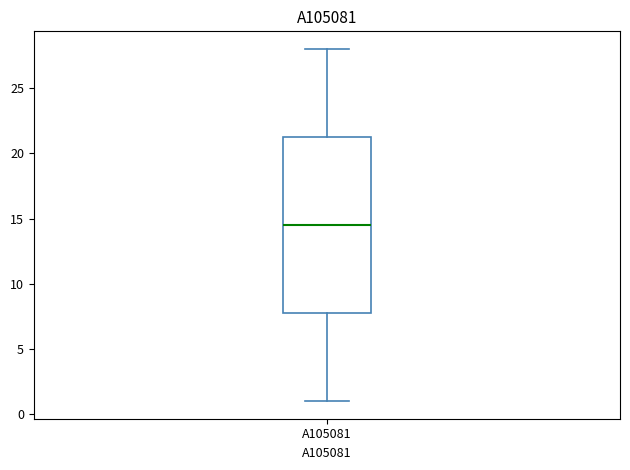

Where does the lower whisker of the box for A105081 end on the y-axis? The values are not printed on the chart, so give them approximately, as read against the axis.

1.0